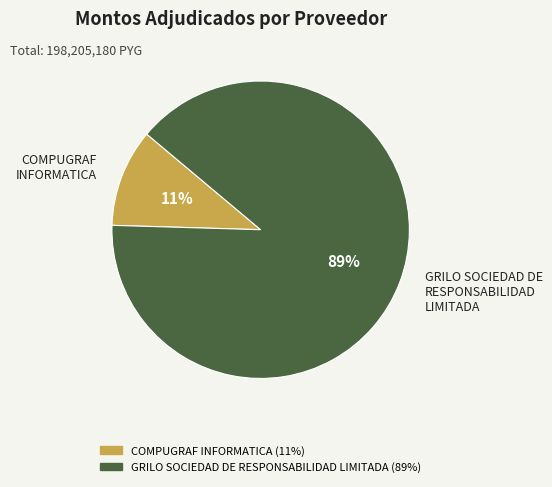

Which slice is the largest?

GRILO SOCIEDAD DE RESPONSABILIDAD LIMITADA